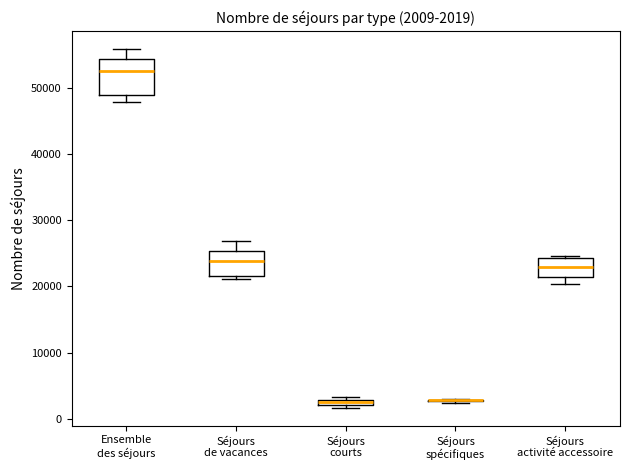

Which box is the tallest, from its lower edge to its upper edge?

Ensemble des séjours